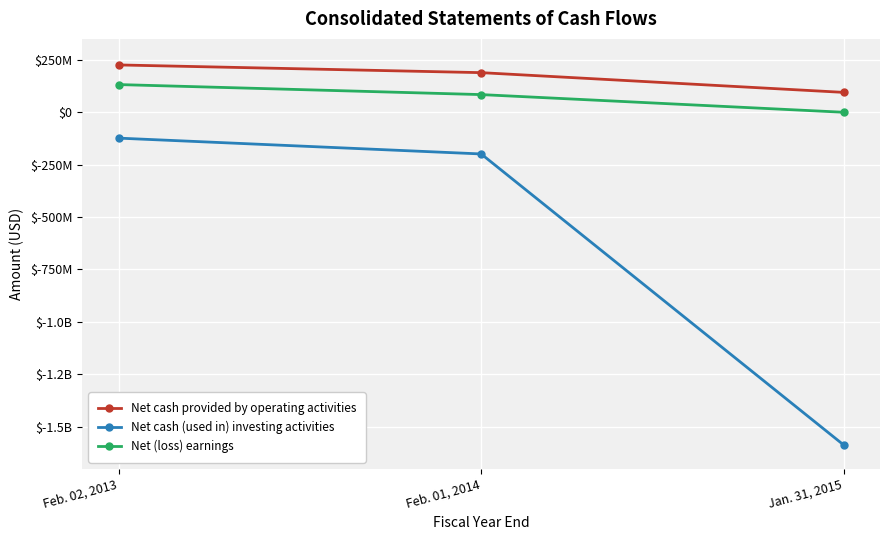

What is the average value of the Net cash provided by operating activities series?

169808000